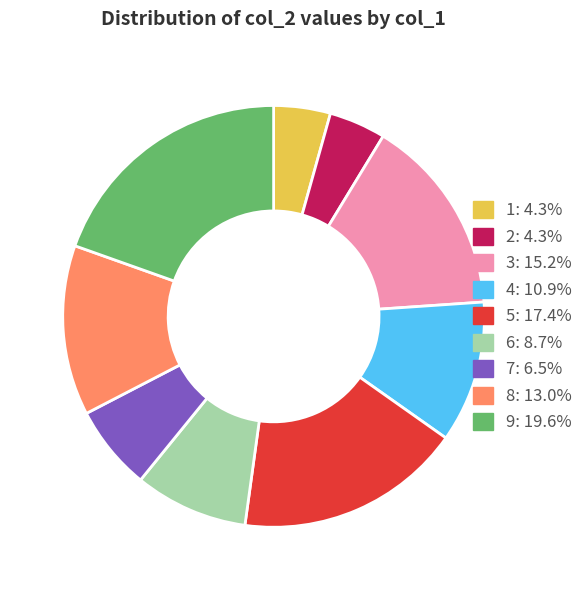

Approximately how many times larger is the value at 5: 17.4% compared to 8: 13.0%?

1.3